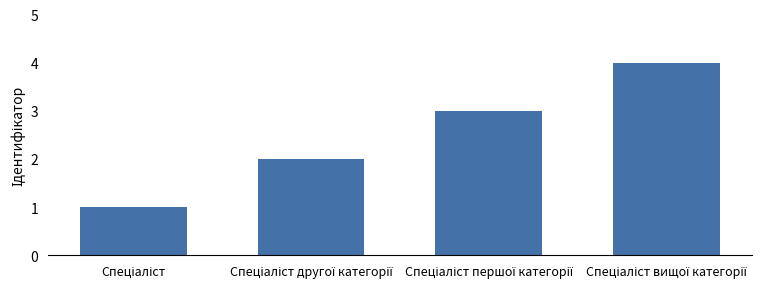

What is the maximum value shown in the chart?

4